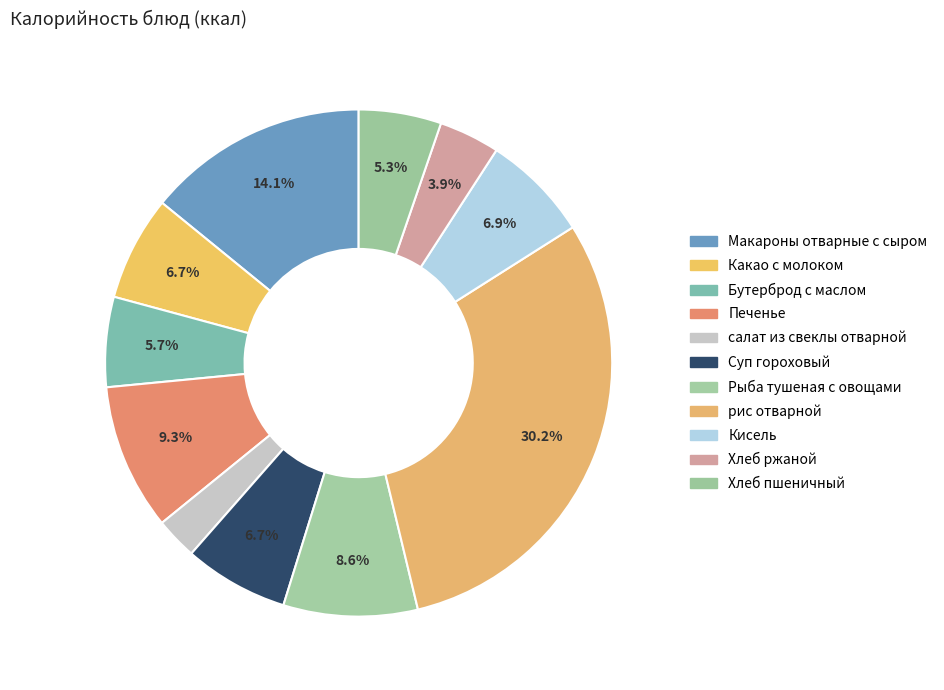

Which slice is the largest?

рис отварной